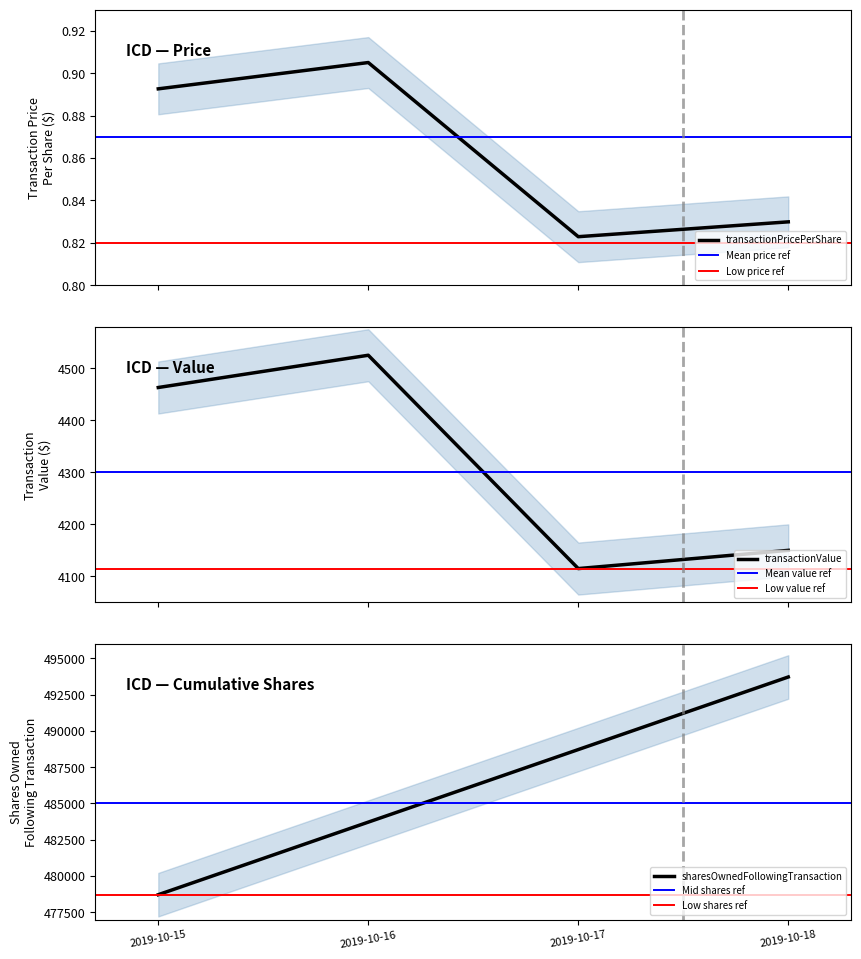

Rank the series at 2019-10-18 from lowest to highest value.

transactionPricePerShare, transactionValue, sharesOwnedFollowingTransaction